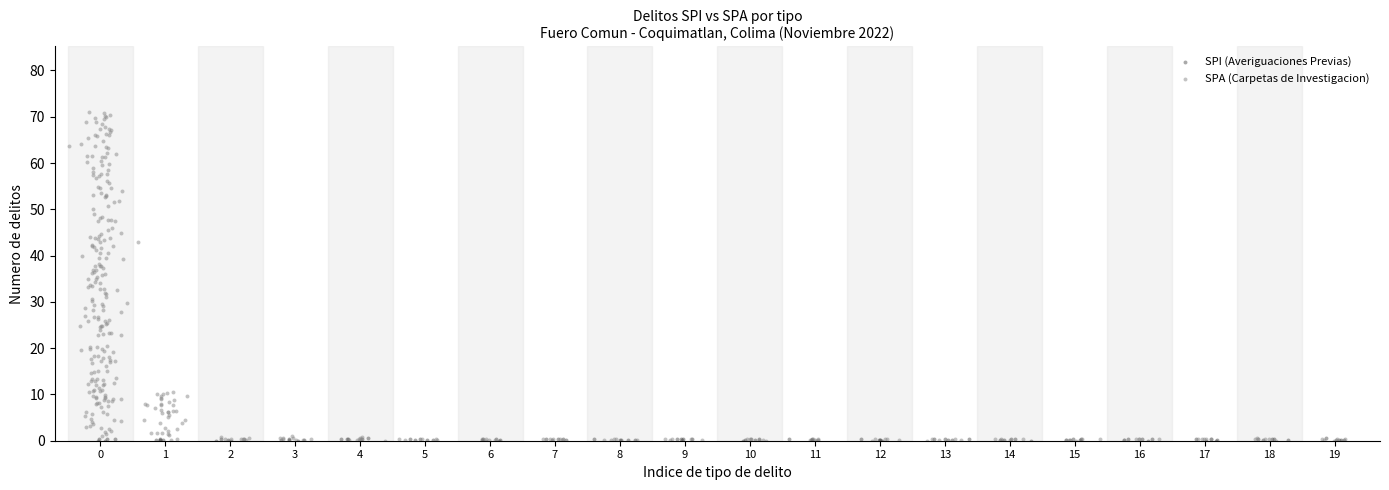

What are all the series names shown in the legend?

SPI (Averiguaciones Previas), SPA (Carpetas de Investigacion)